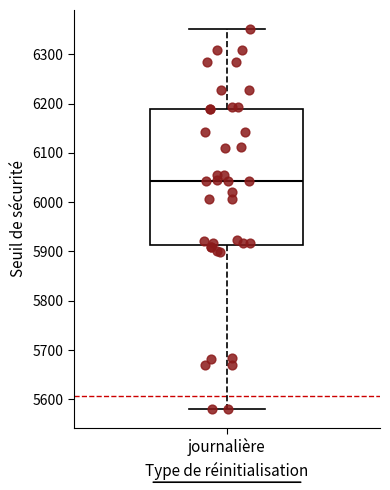

Transcribe this box plot: give where the median line is, the range the box spans, and where the two whiskers end, as read against the y-axis. The values are not printed on the chart, so give them approximately, as read against the axis.

median 6040, box 5910 to 6190, whiskers 5580 to 6350